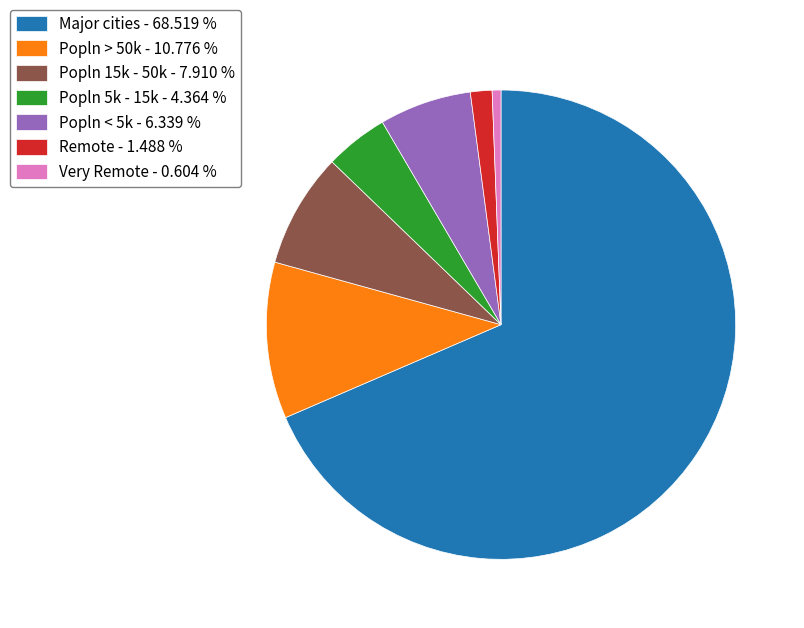

Is it true that Popln 15k - 50k is 2% of the pie?

False